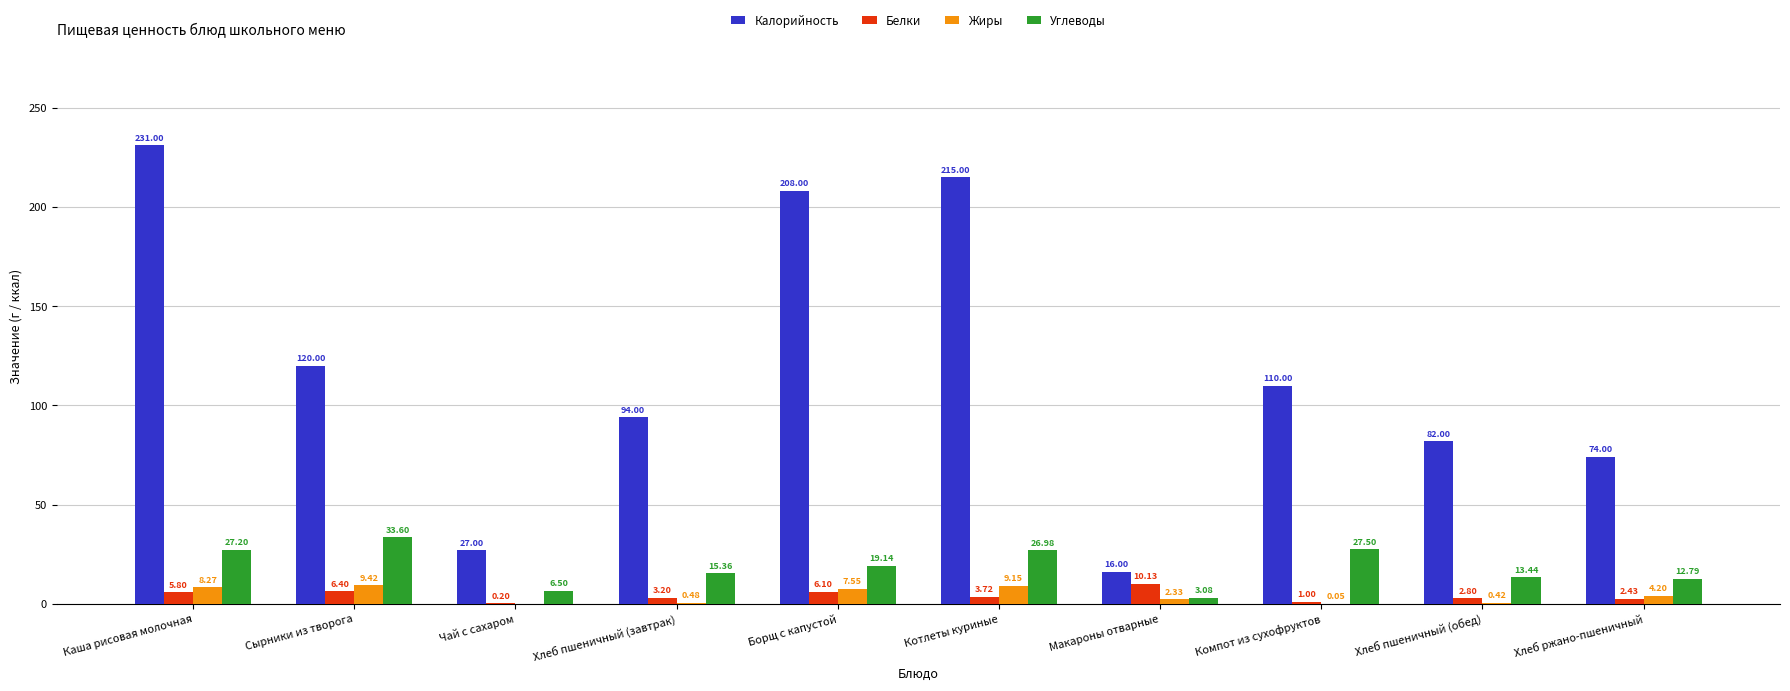

Which category has the highest value across all series?

Каша рисовая молочная